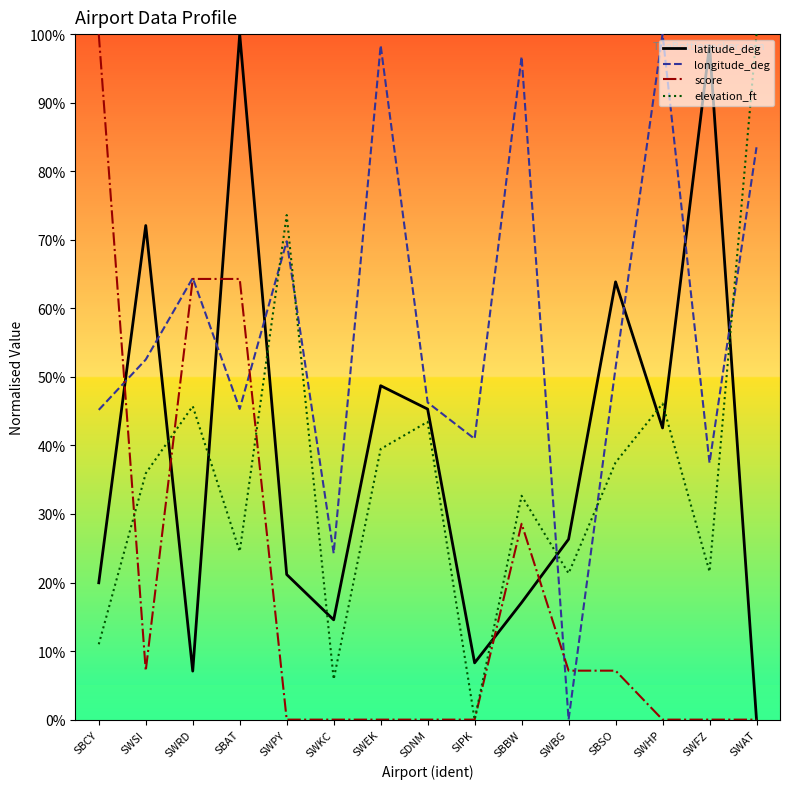

What are all the series names shown in the legend?

latitude_deg, longitude_deg, score, elevation_ft